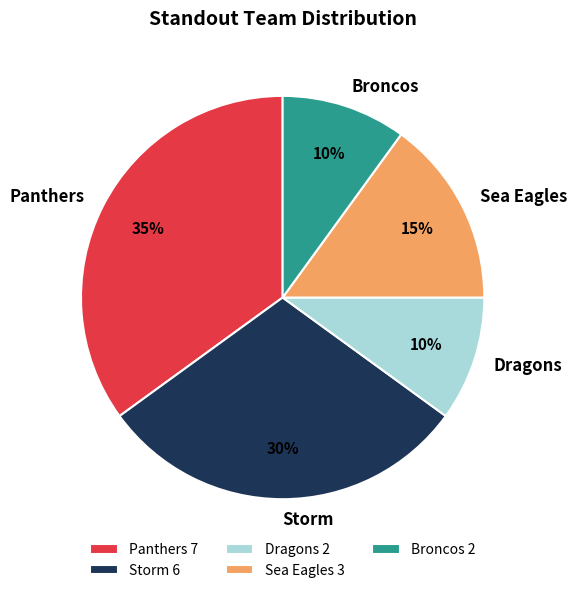

What is the ratio of the value at Dragons to the value at Sea Eagles?

0.7